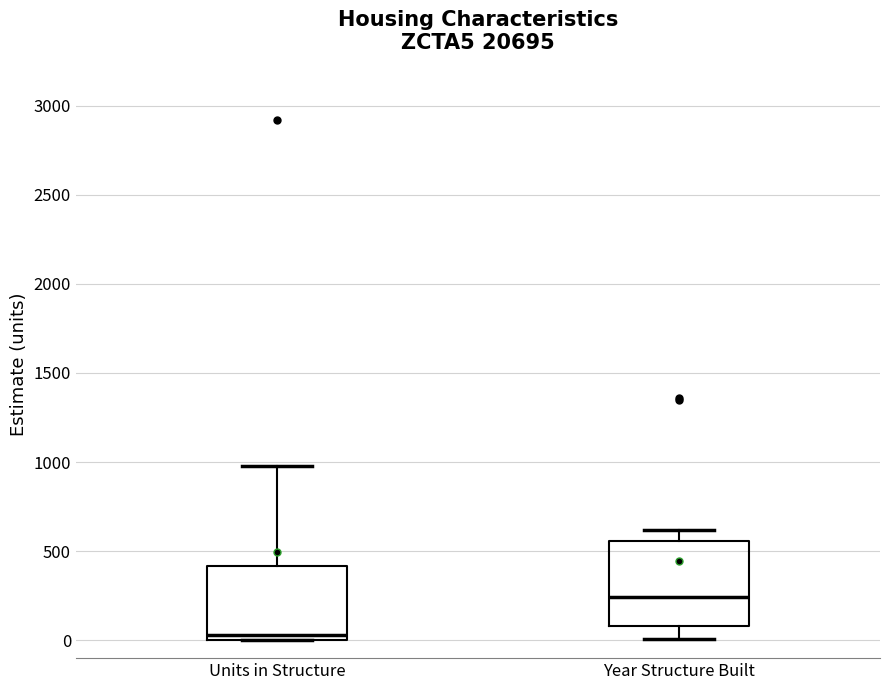

Comparing the boxes themselves (not the whiskers), which one is the tallest?

Year Structure Built